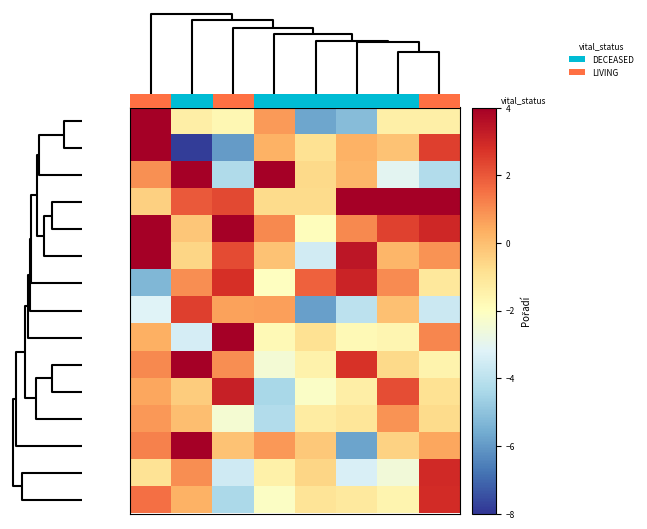

Count the number of data series in this chart.

15